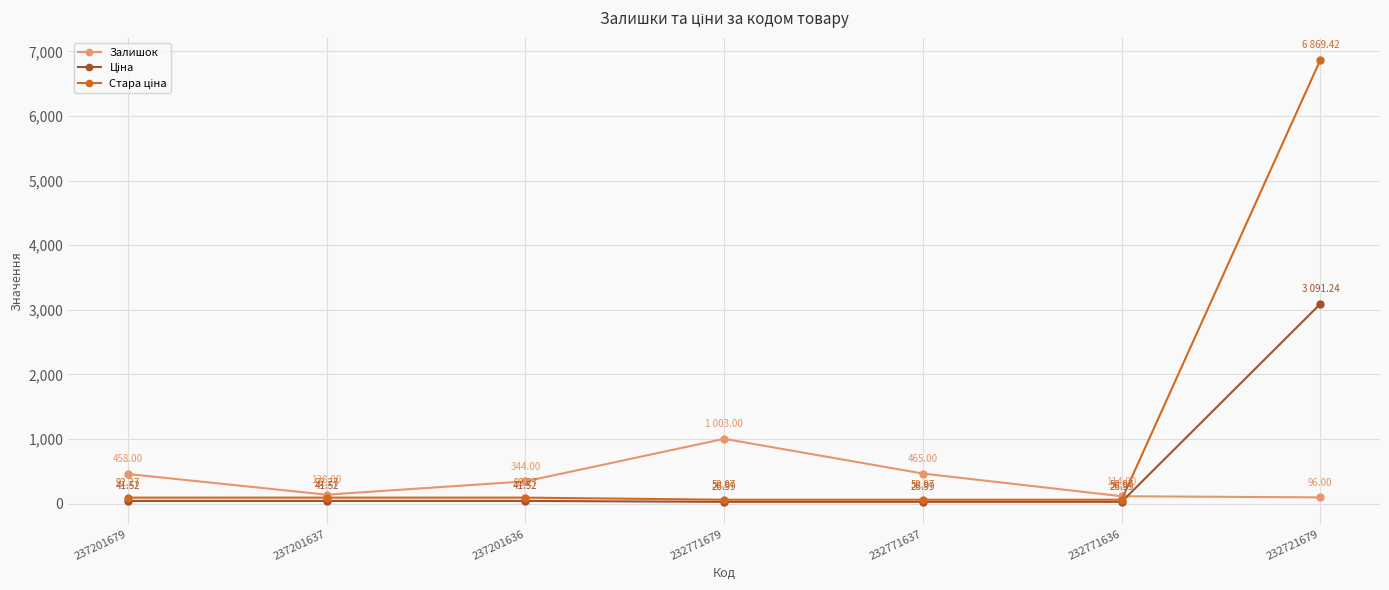

What is the difference between the highest and lowest values at 232771679?

976.0